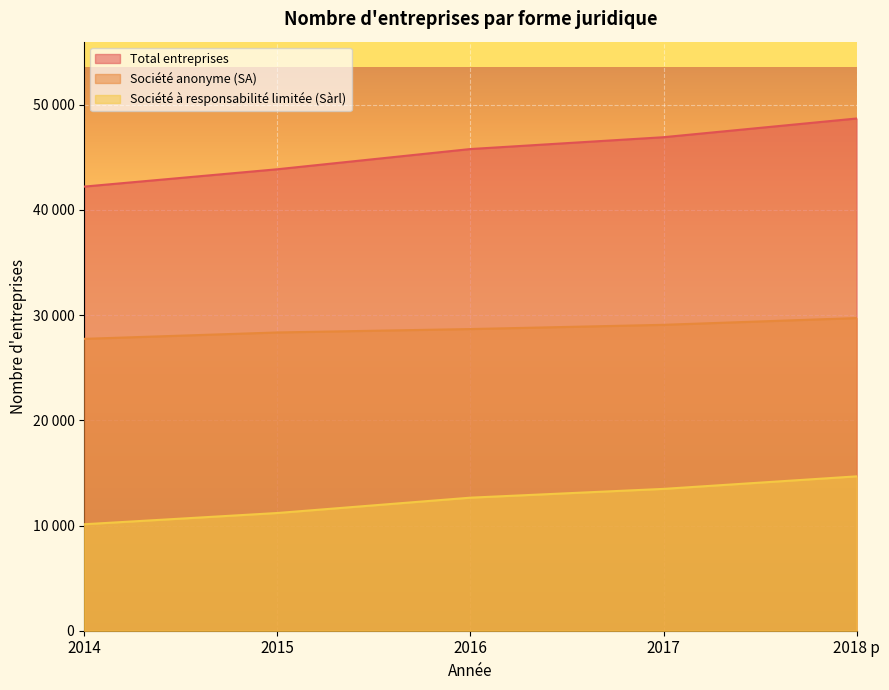

What is the value of the Société anonyme (SA) point at the 1st from the left?

27745